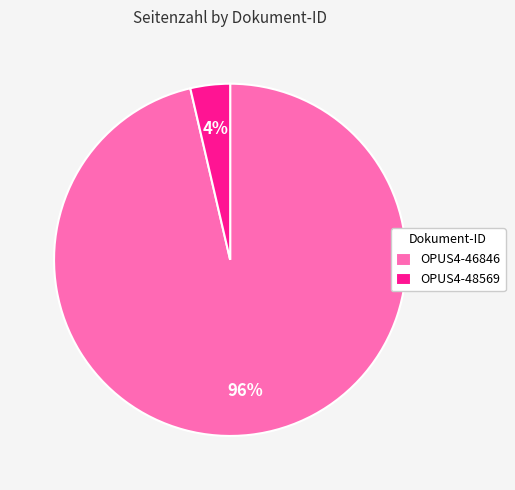

How many segments does this pie chart have?

2